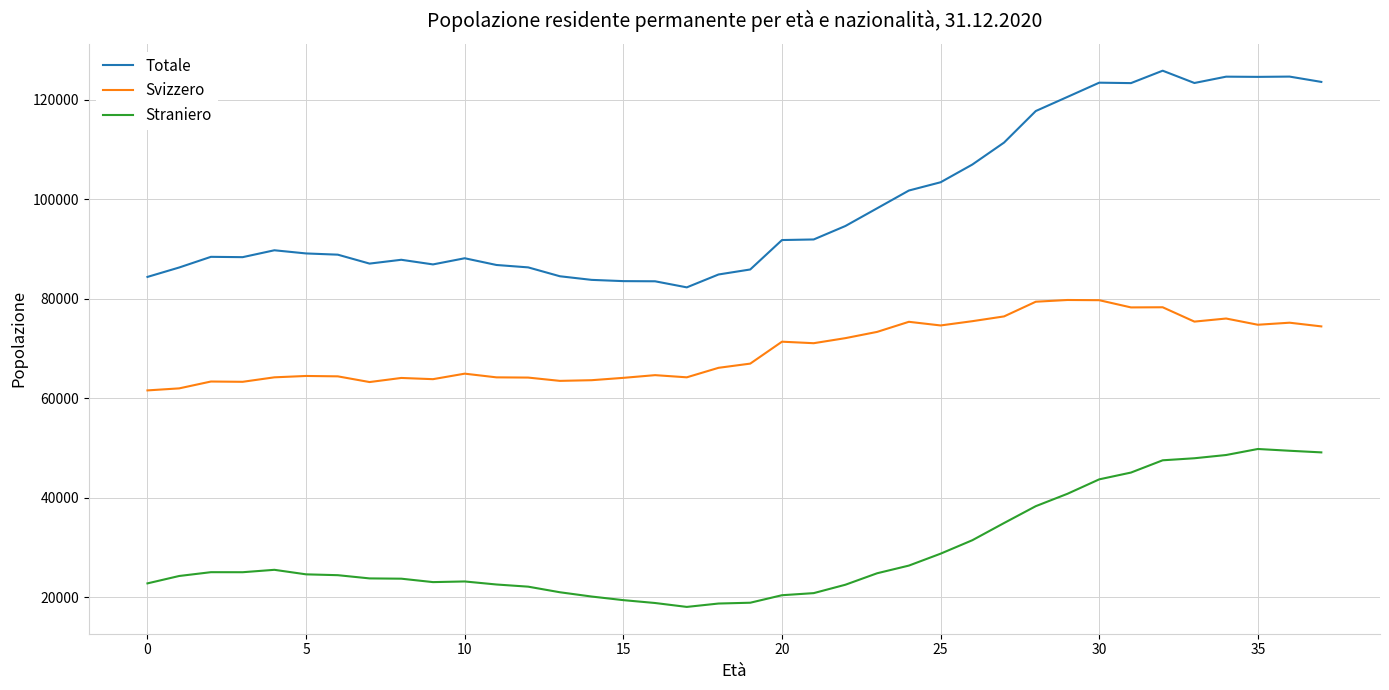

What is the greatest value displayed?

125806